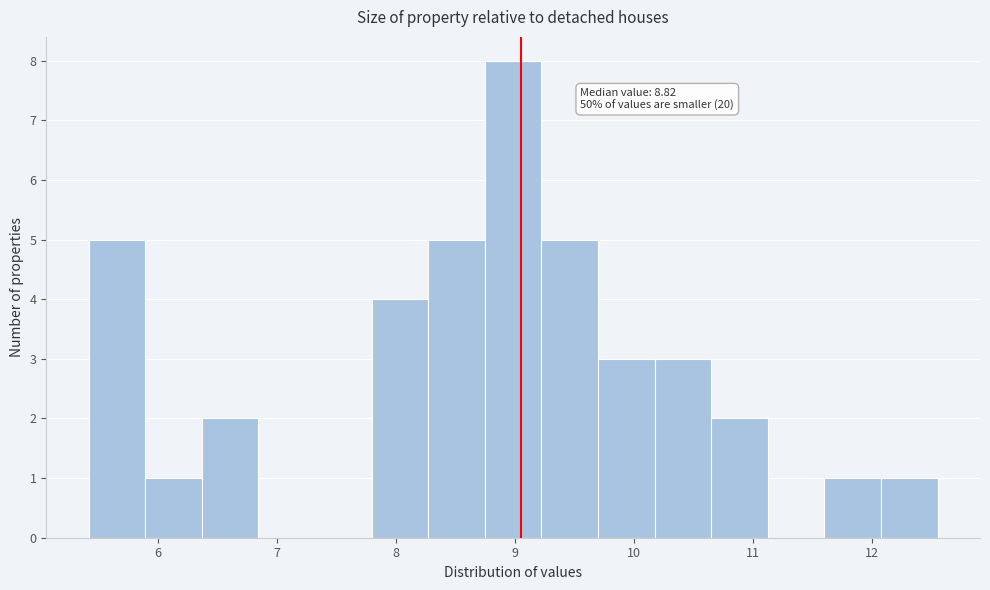

Over which range of the x-axis is the bar tallest?

8.7 to 9.2